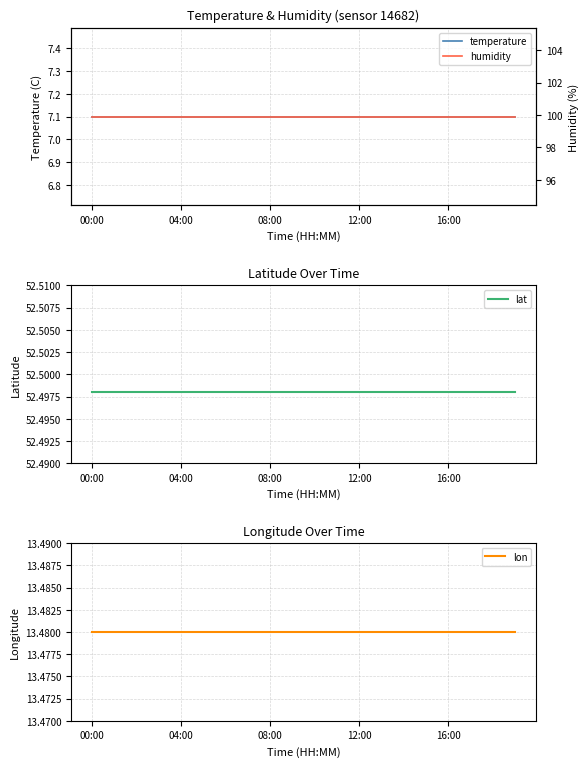

True or false: humidity and temperature cross at least once.

False